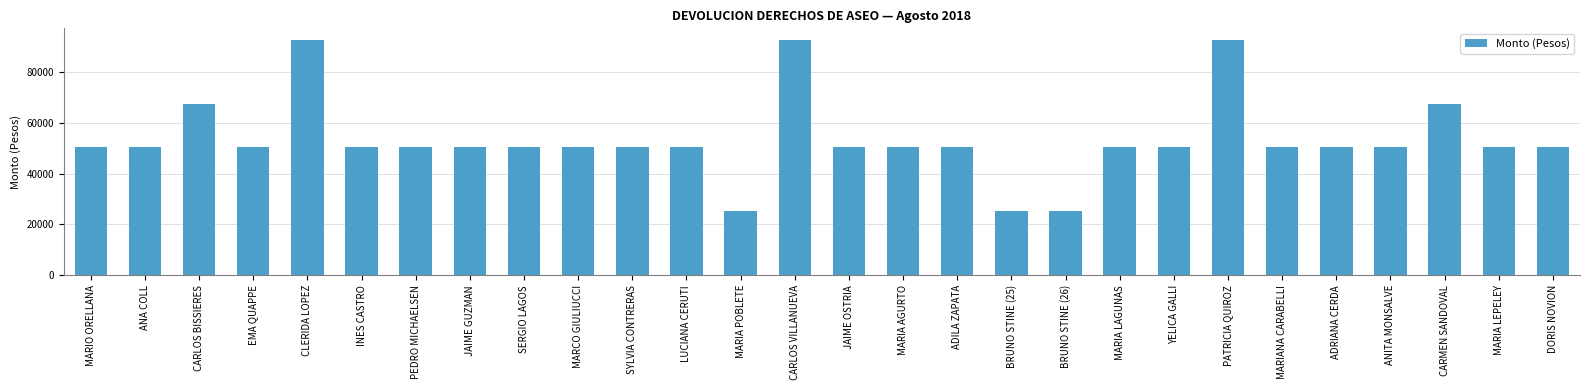

What value does the data have at MARIO ORELLANA?

50512